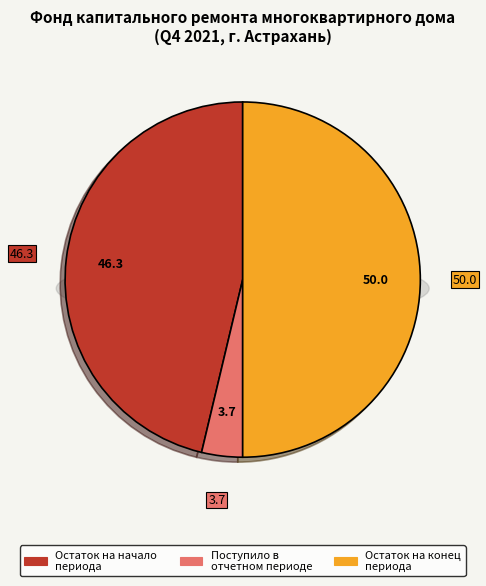

To the nearest percent, what is the average slice percentage?

33%